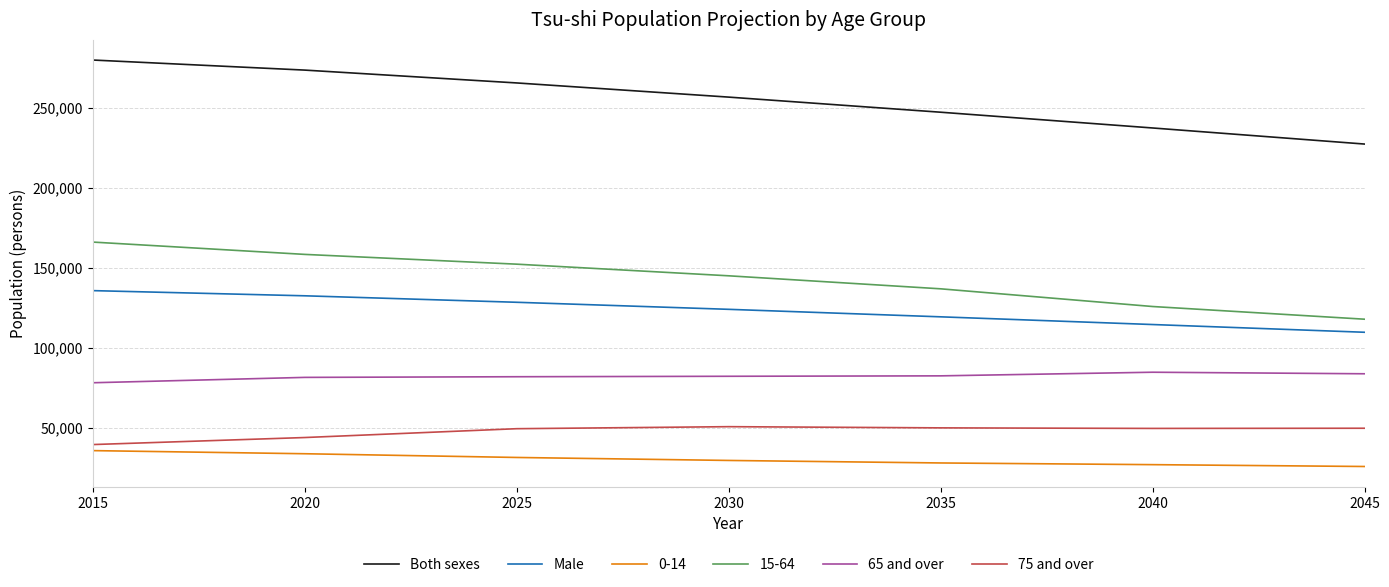

Which series has the largest total across all categories?

Both sexes